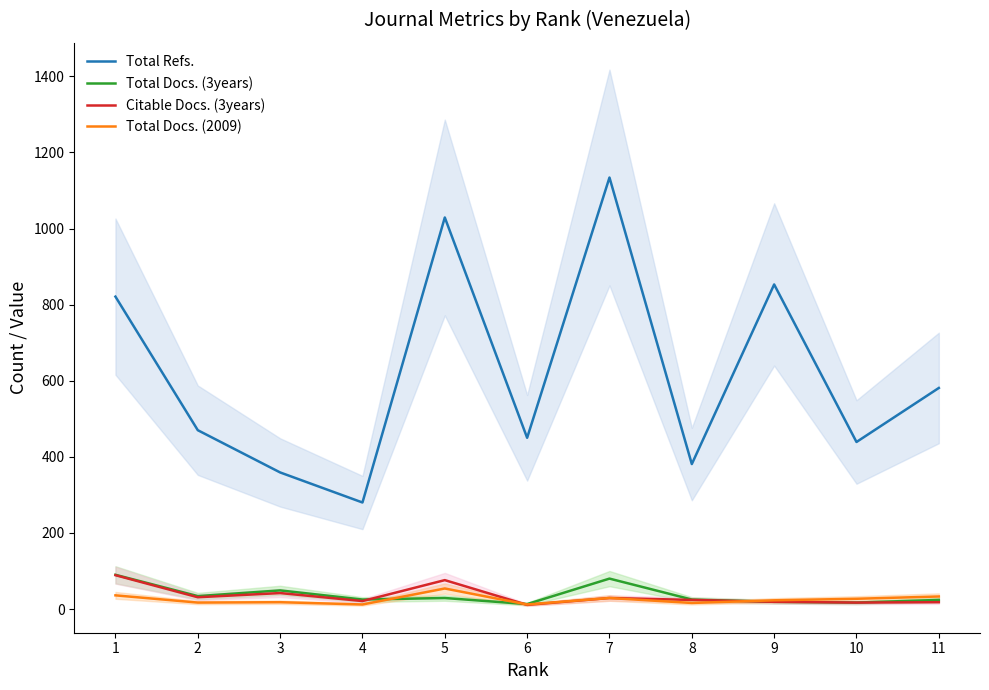

Is this an area chart (filled region under the line)?

No